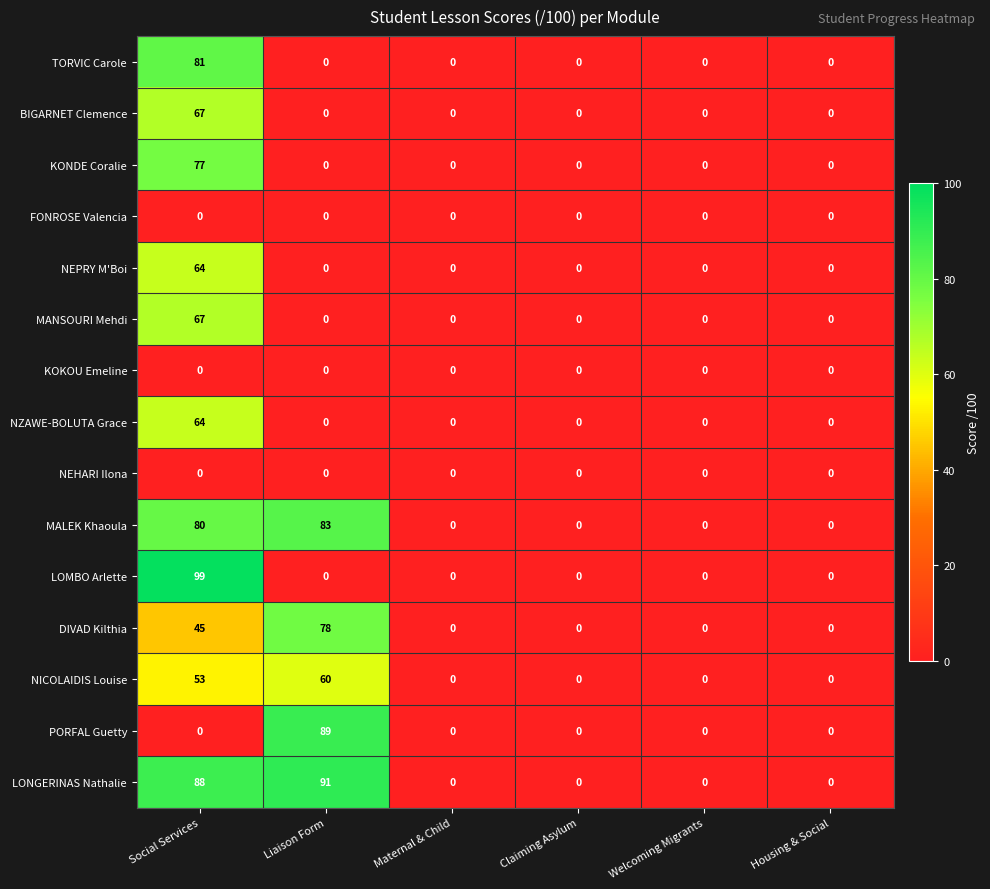

What is the difference between the second highest and minimum values in the LONGERINAS Nathalie series?

88